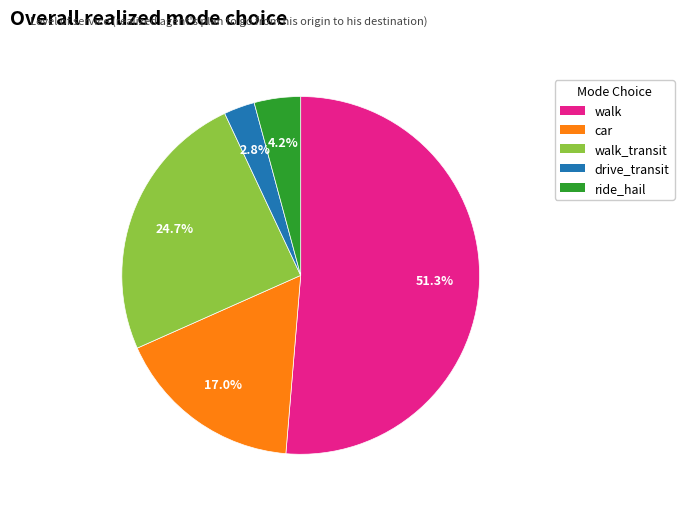

Count the number of slices in the pie.

5